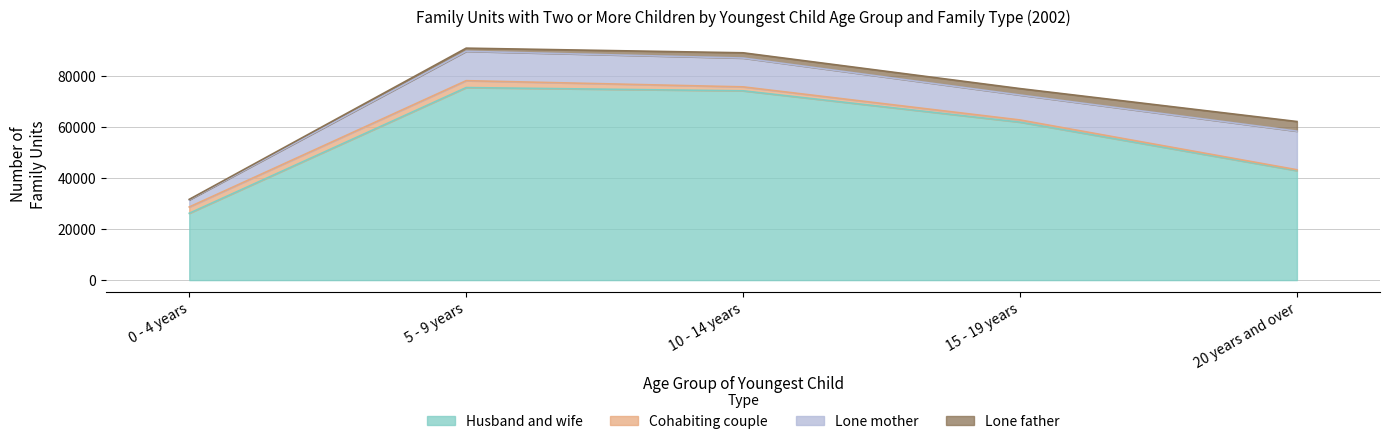

Between 10 - 14 years and 15 - 19 years, which series saw the biggest shift?

Husband and wife